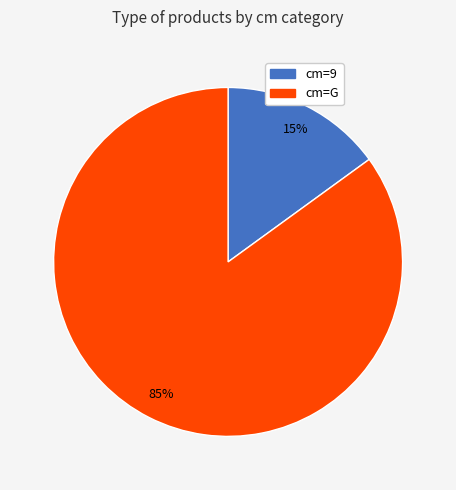

Does any single category account for the majority?

Yes